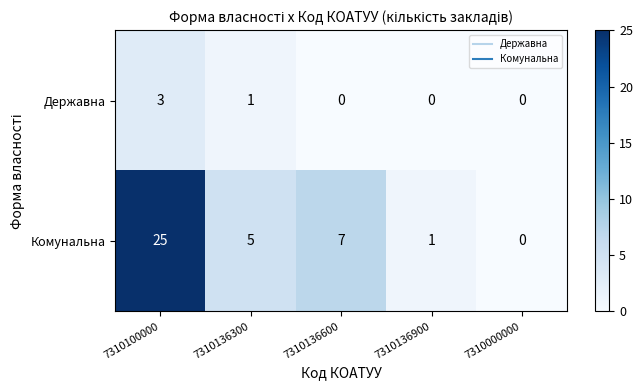

The Державна series shows 0 at 7310000000. True or false?

True